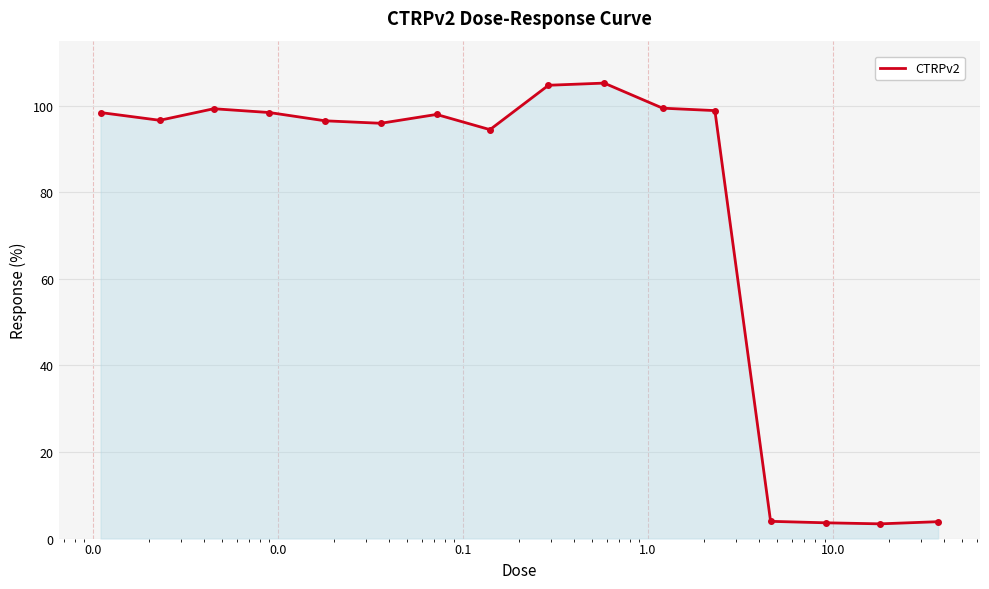

What is the maximum value shown in the chart?

105.2